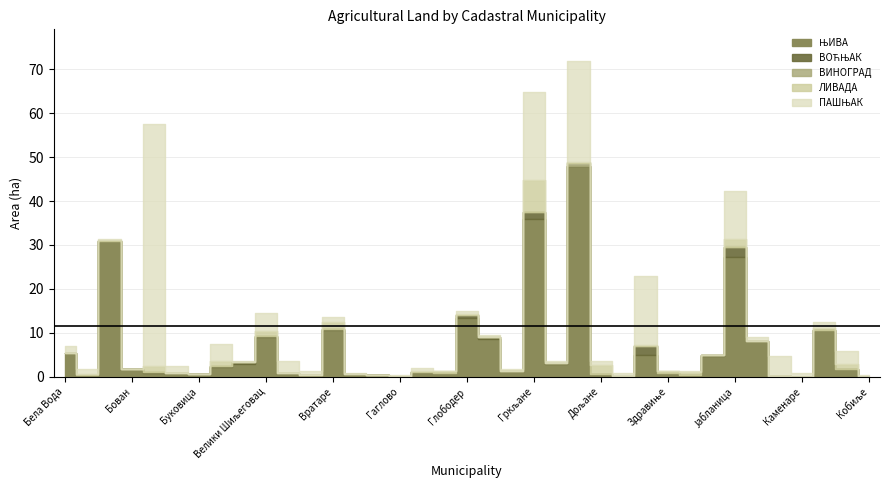

True or false: ПАШЊАК and ВИНОГРАД intersect in this chart.

False